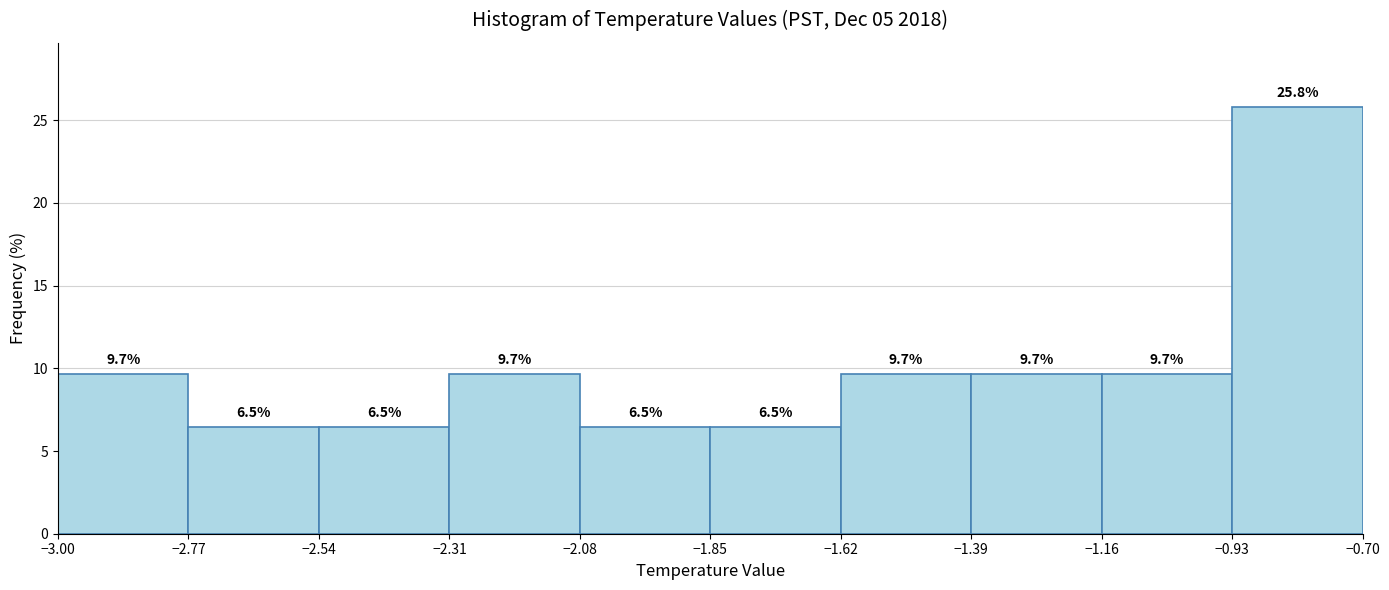

Reading left to right, list every bar in this chart as the range it spans on the x-axis followed by its height.

-3.00 to -2.77: 9.7
-2.77 to -2.54: 6.5
-2.54 to -2.31: 6.5
-2.31 to -2.08: 9.7
-2.08 to -1.85: 6.5
-1.85 to -1.62: 6.5
-1.62 to -1.39: 9.7
-1.39 to -1.16: 9.7
-1.16 to -0.93: 9.7
-0.93 to -0.70: 25.8